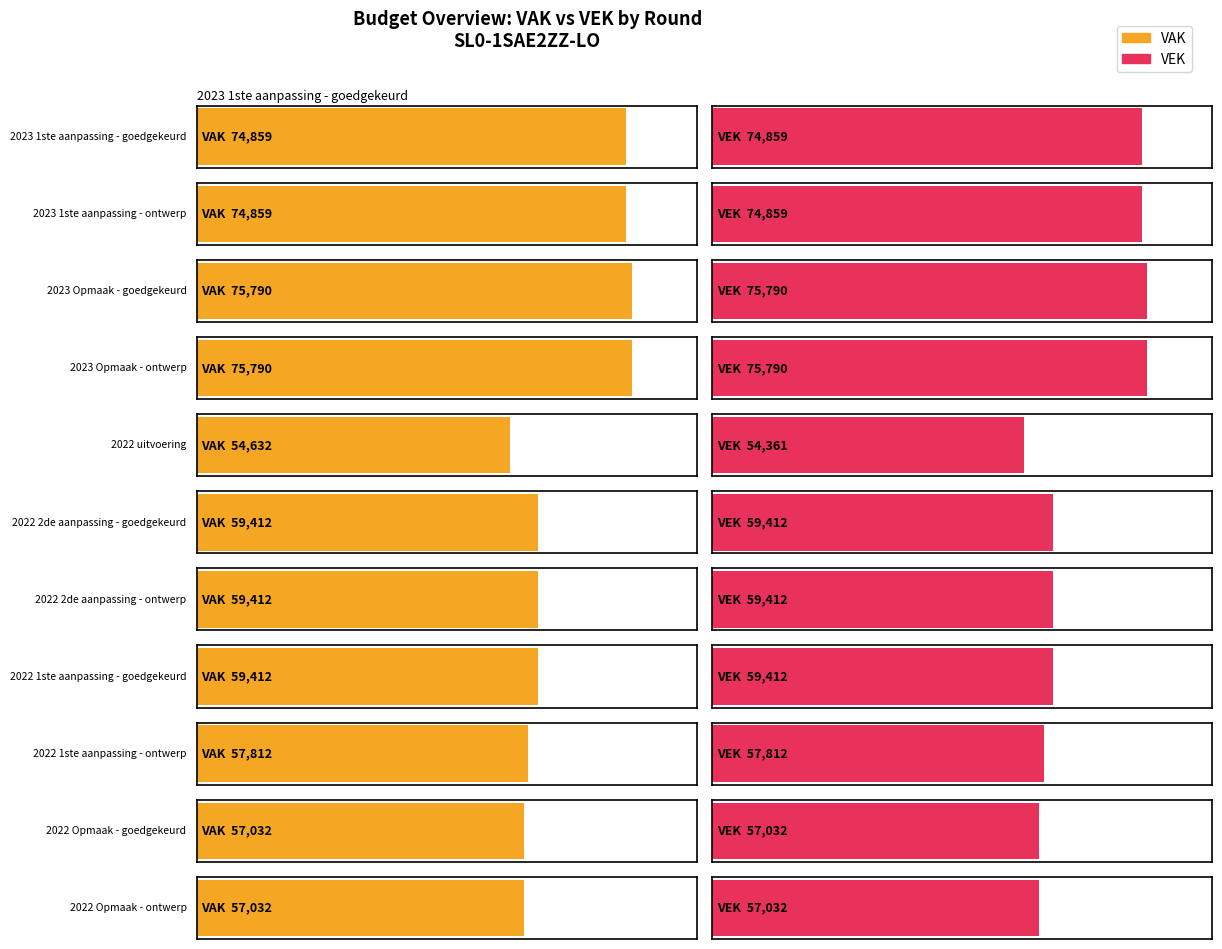

Which has a higher value, 2022 2de aanpassing - goedgekeurd or 2022 Opmaak - ontwerp?

2022 2de aanpassing - goedgekeurd